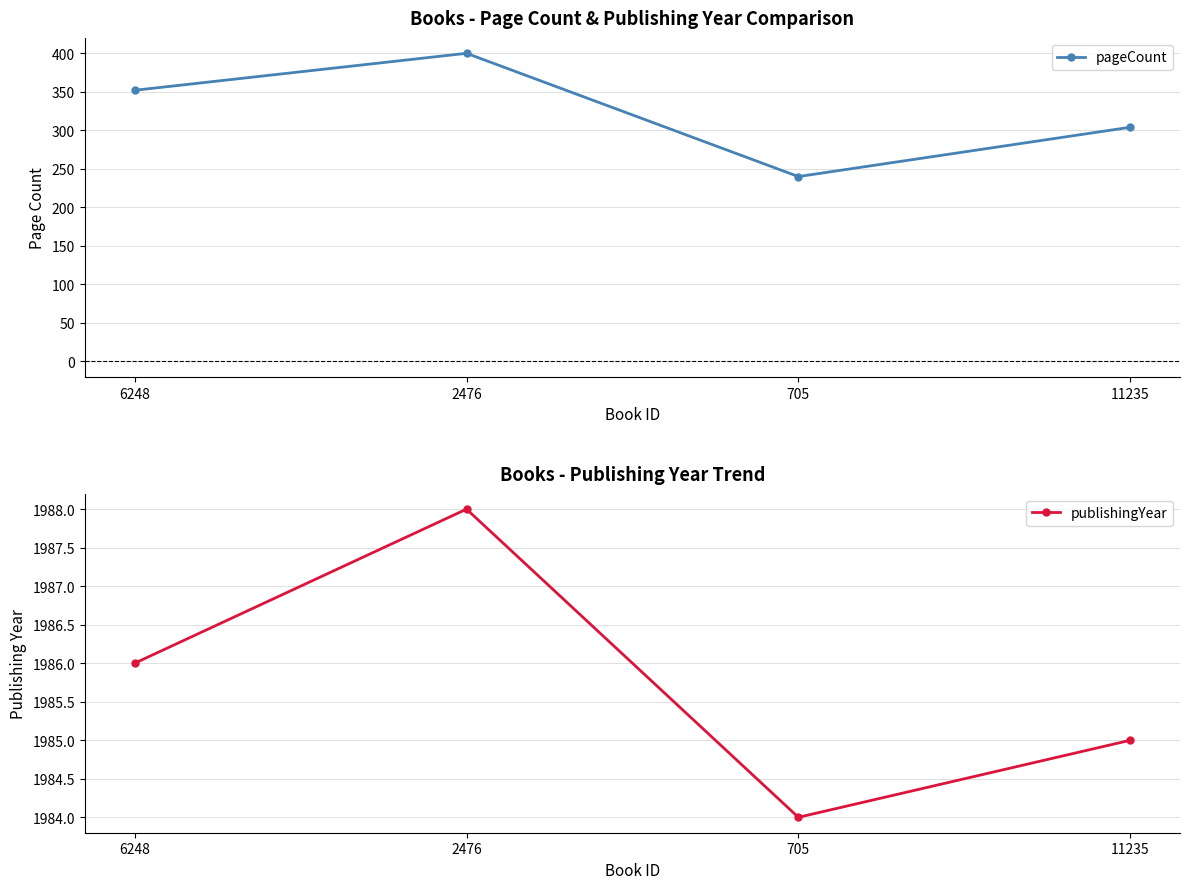

Which has a higher value, 2476 or 705?

2476